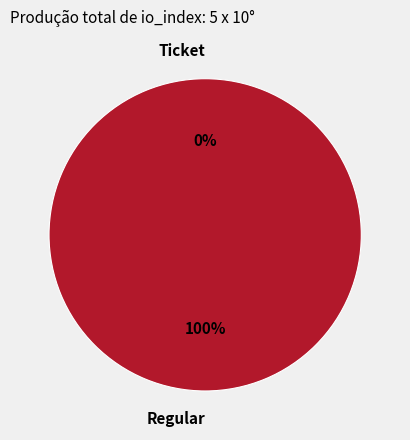

What is the change in value from Ticket to Regular?

+5